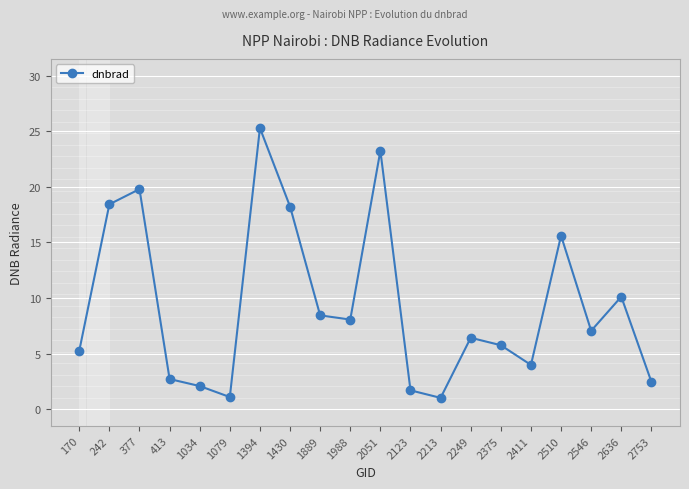

The value at 413 is 2.7. True or false?

True